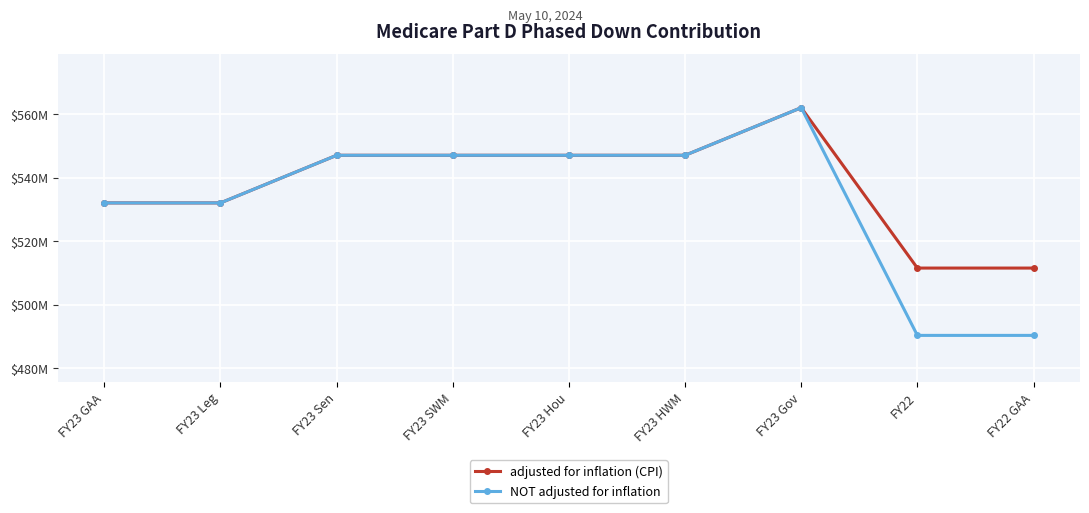

True or false: NOT adjusted for inflation and adjusted for inflation (CPI) cross at least once.

False